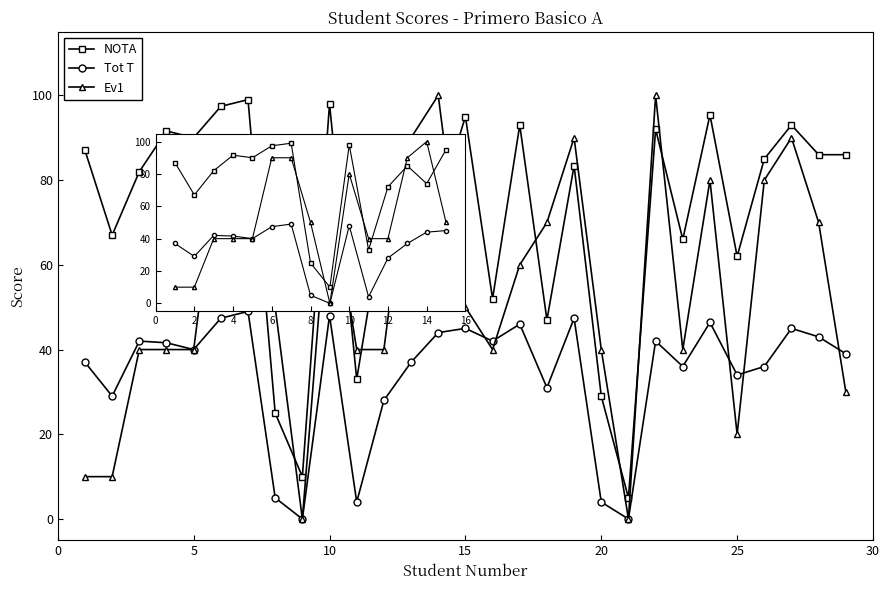

True or false: NOTA and Tot T intersect in this chart.

False